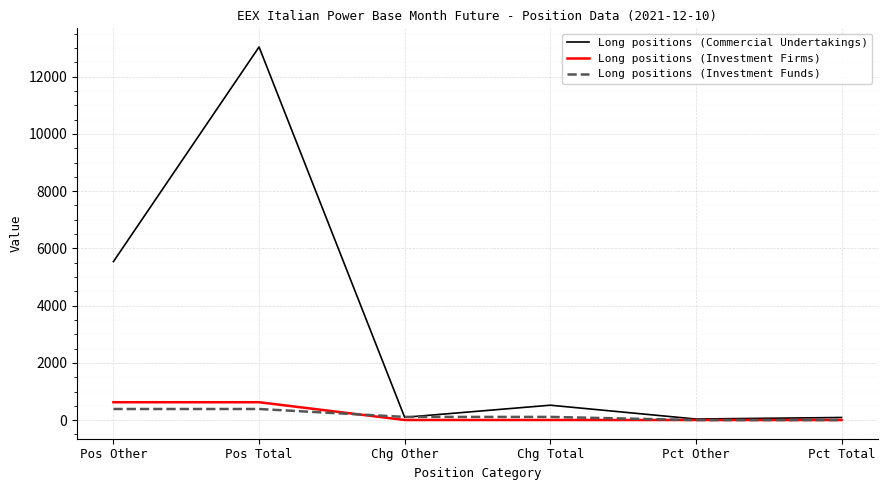

What are all the series names shown in the legend?

Long positions (Commercial Undertakings), Long positions (Investment Firms), Long positions (Investment Funds)